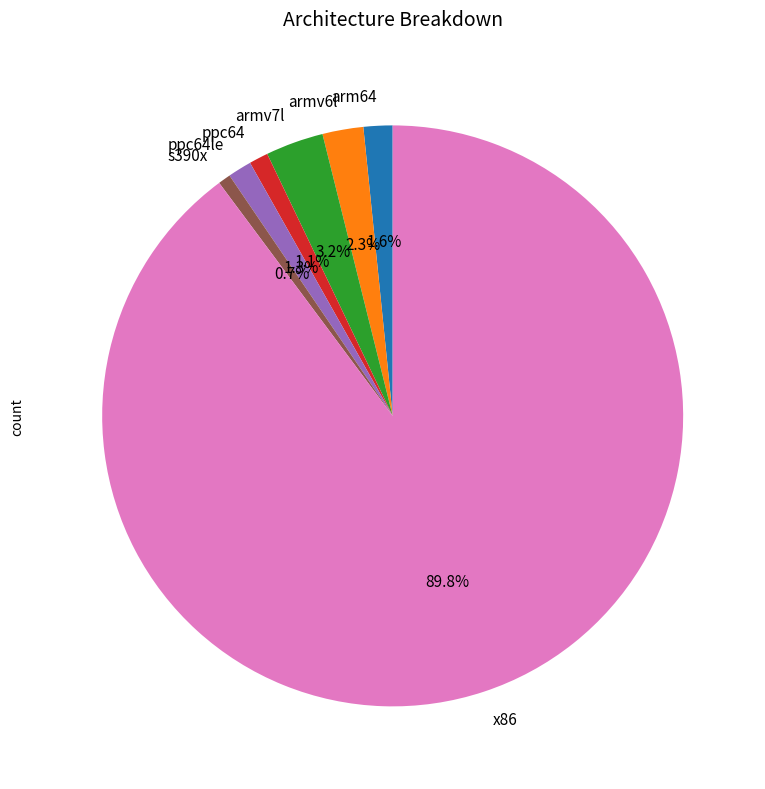

Approximately how many times larger is the value at ppc64 compared to armv7l?

0.3